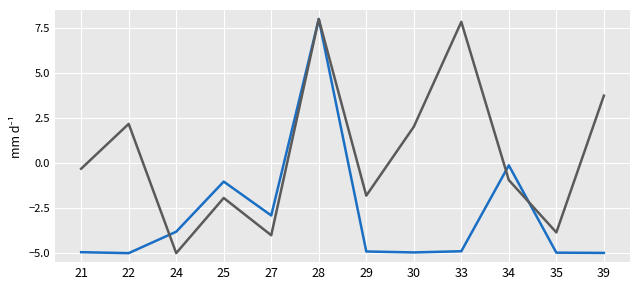

What is the minimum value shown in the chart?

-5.0